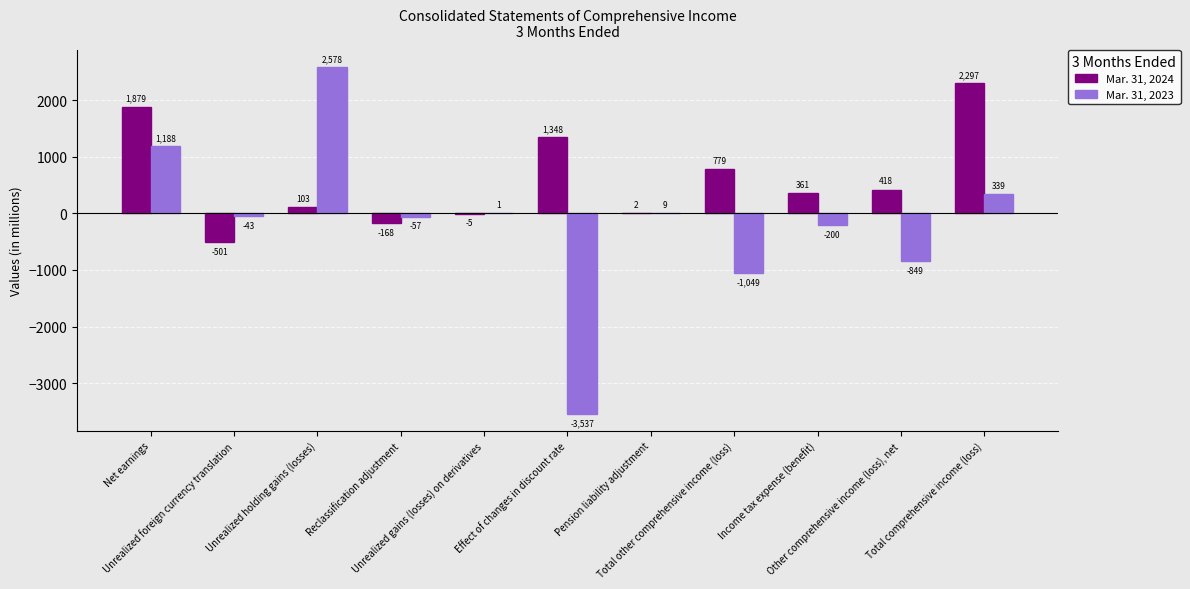

What is the sum of all Mar. 31, 2024 values?

6513